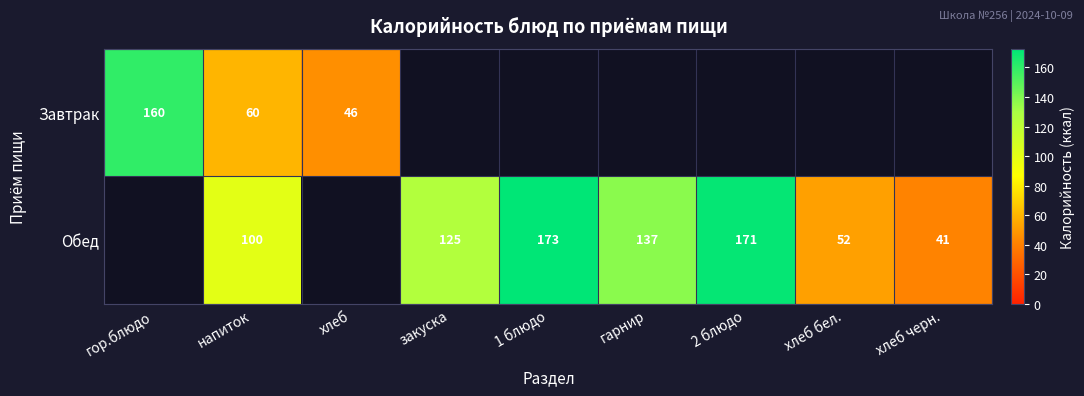

The value of Обед at 2 блюдо is 171.0. True or false?

True